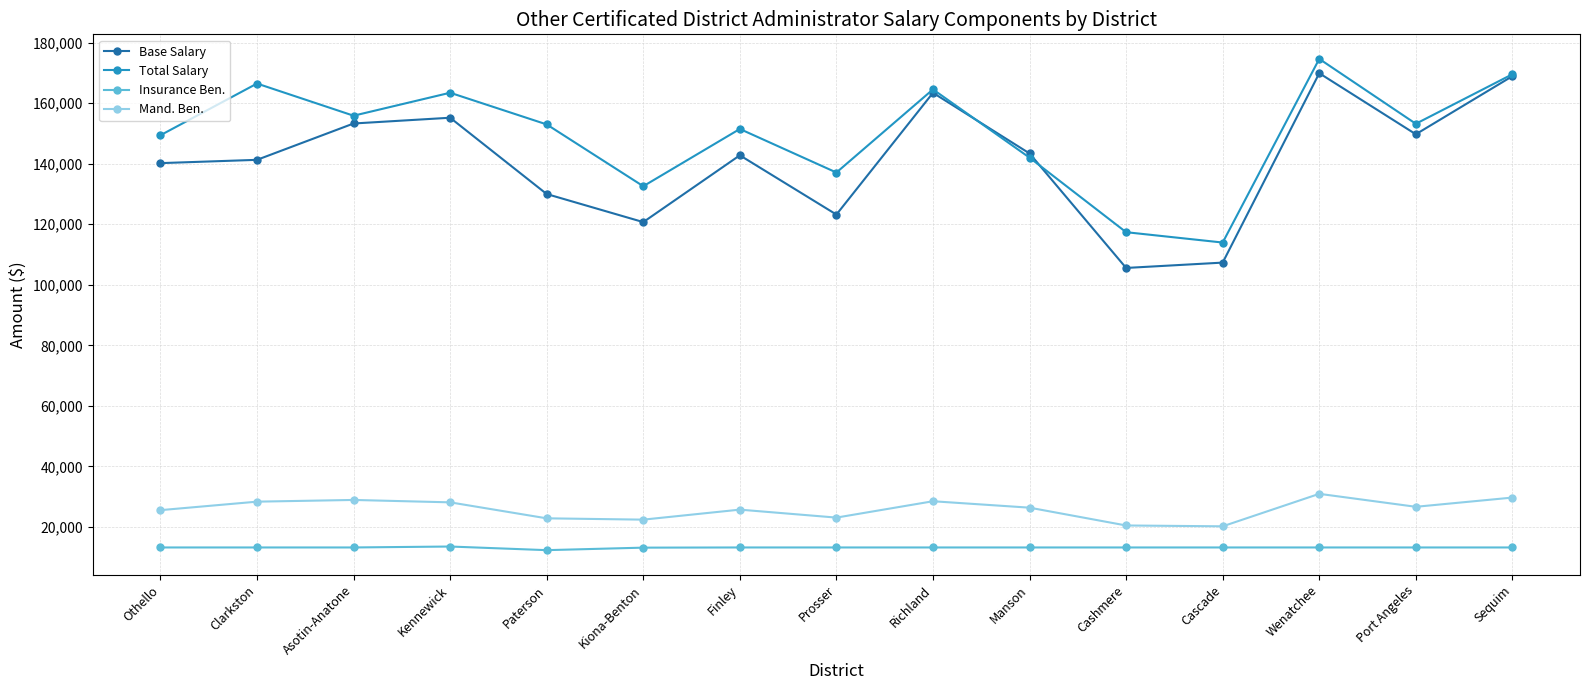

What is the average value of the Total Salary series?

149663